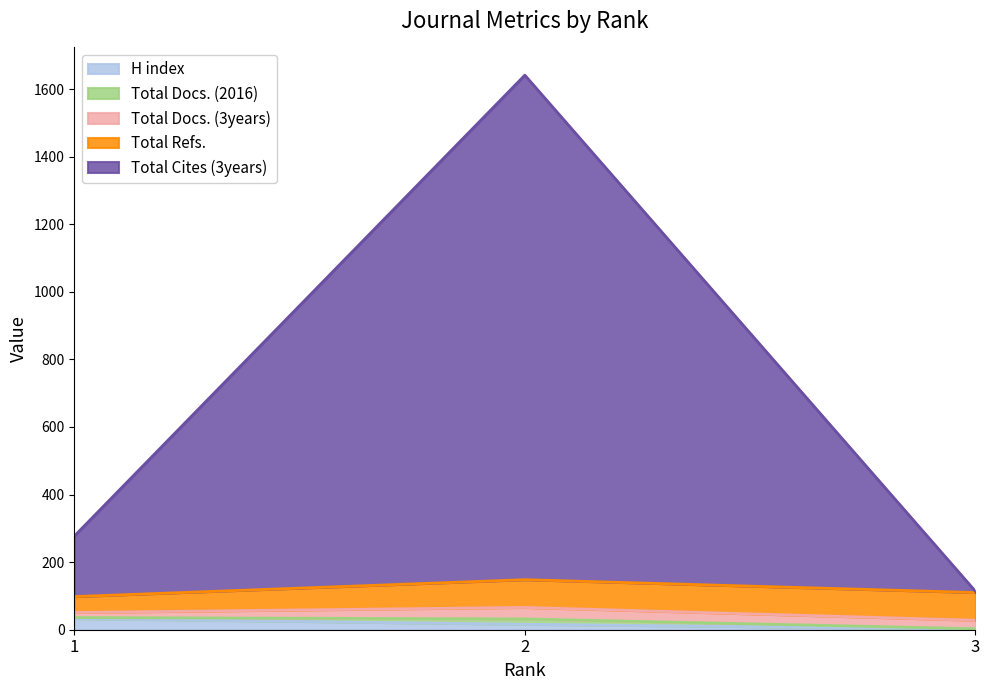

Between 1 and 3, which is larger?

1